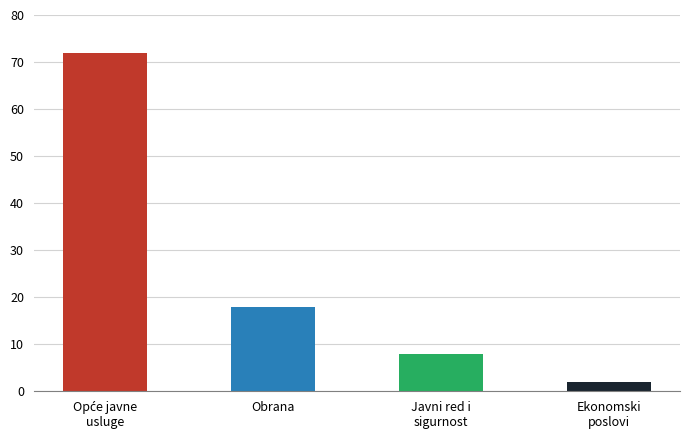

What is the minimum value shown in the chart?

2